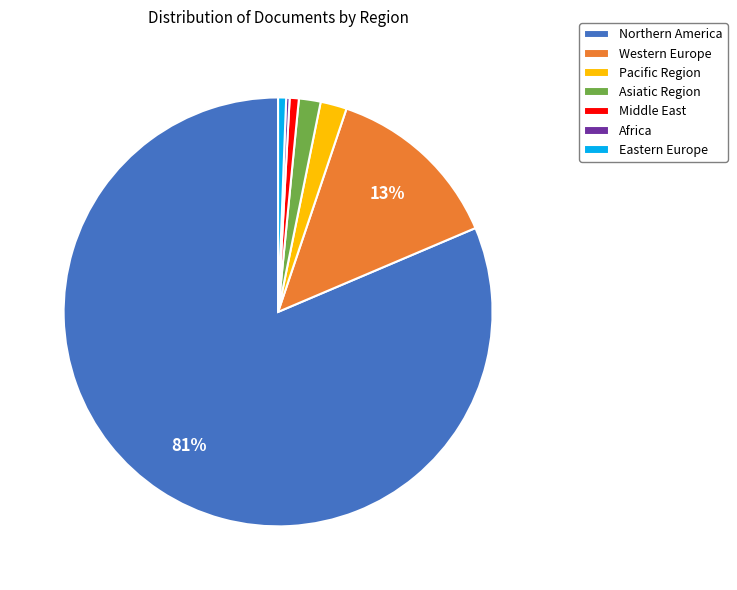

To the nearest percent, what is the difference between the largest and smallest slice percentages?

81%